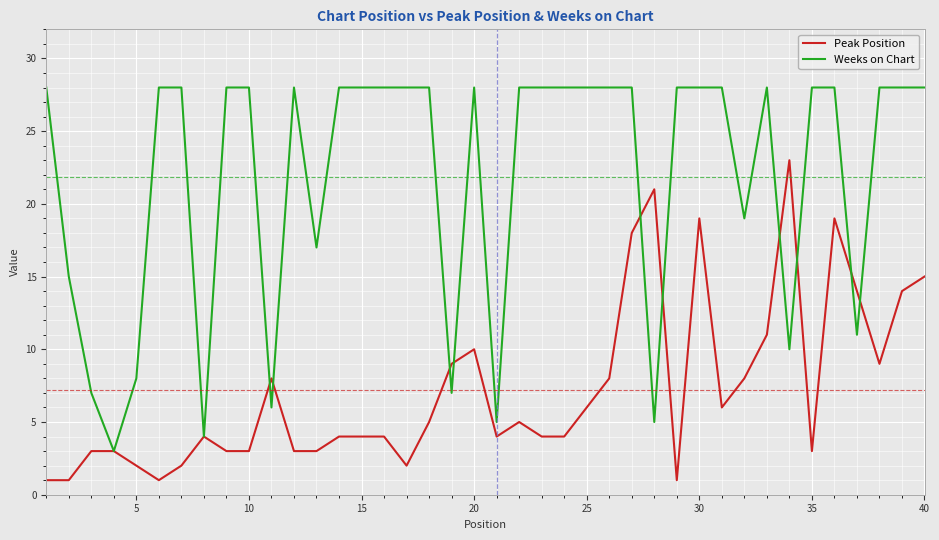

Which series has the largest range (max minus min)?

Weeks on Chart